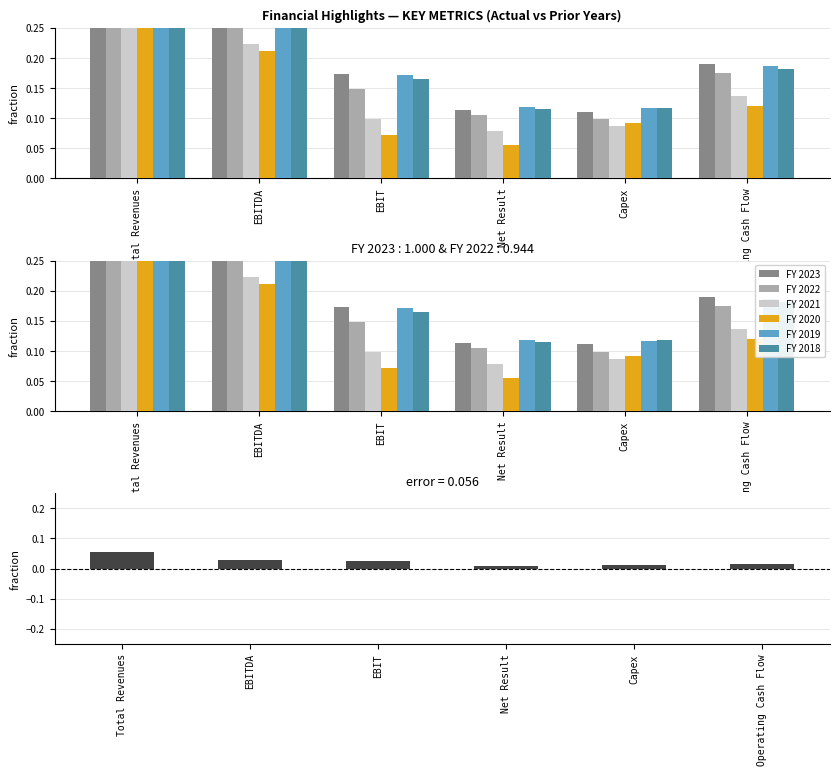

At how many categories does at least one series exceed 0?

6